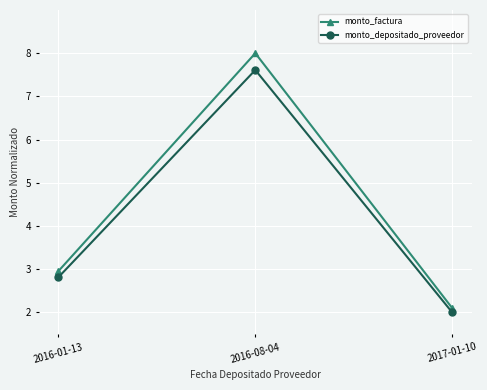

How many categories are shown in the chart?

3